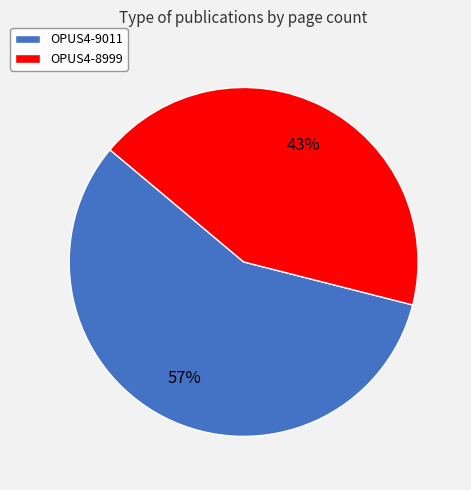

The OPUS4-8999 slice represents 43% of the pie. True or false?

True